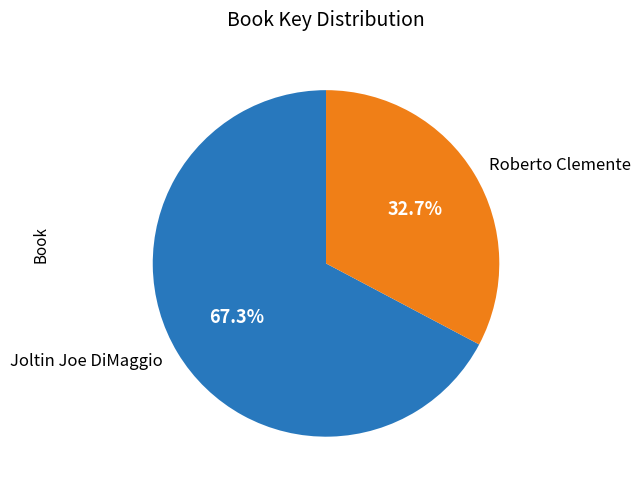

The Joltin Joe DiMaggio slice represents 81% of the pie. True or false?

False